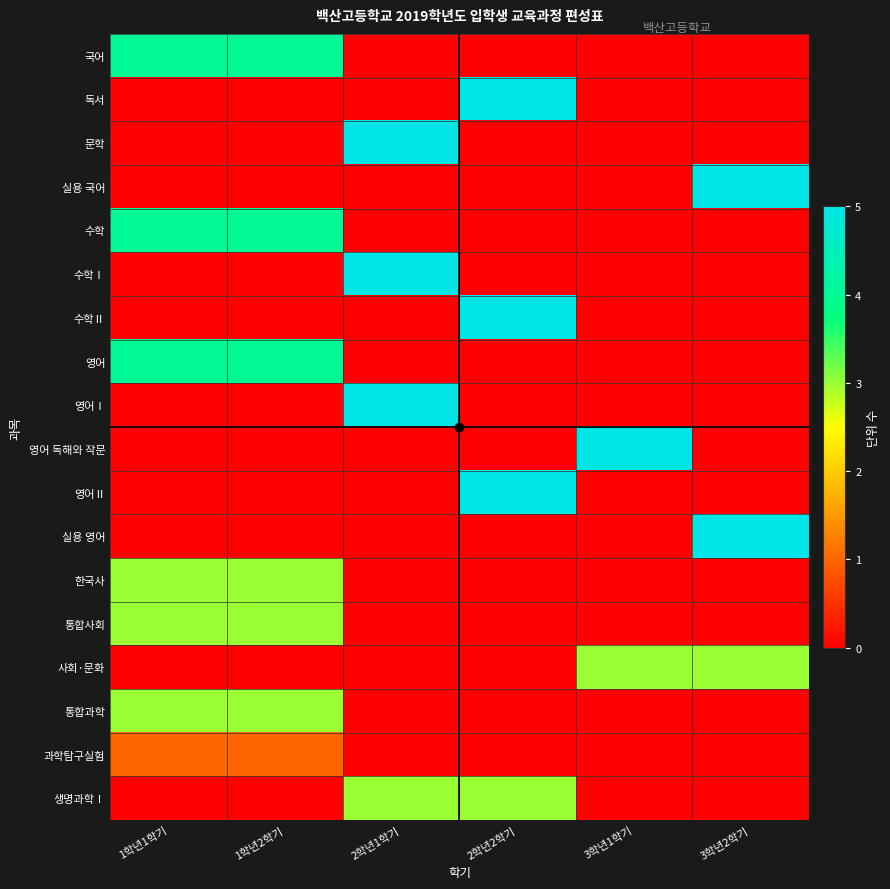

What is the maximum value shown in the chart?

5